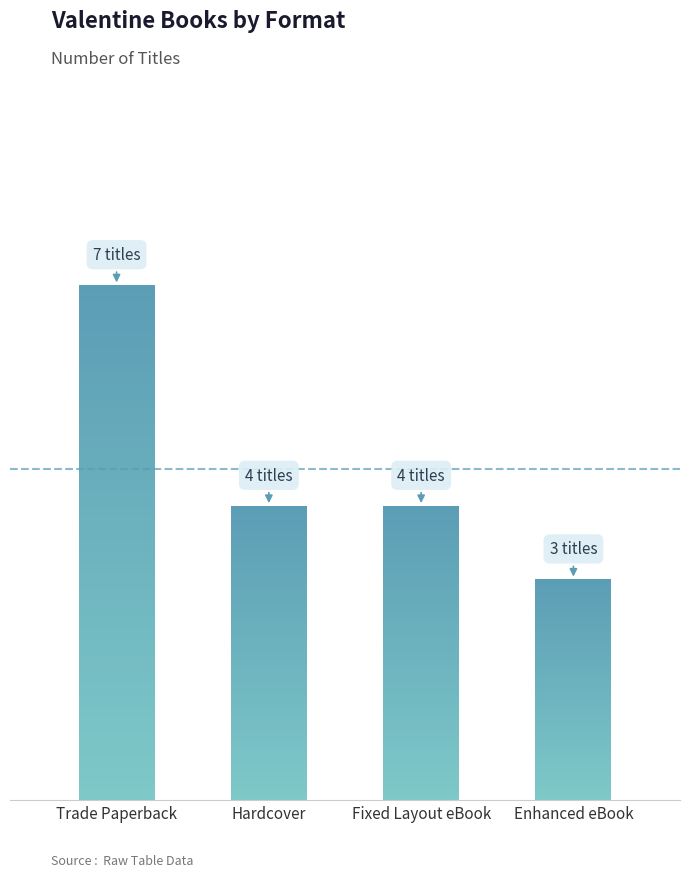

What is the label of the 2nd bar from the right?

Fixed Layout eBook